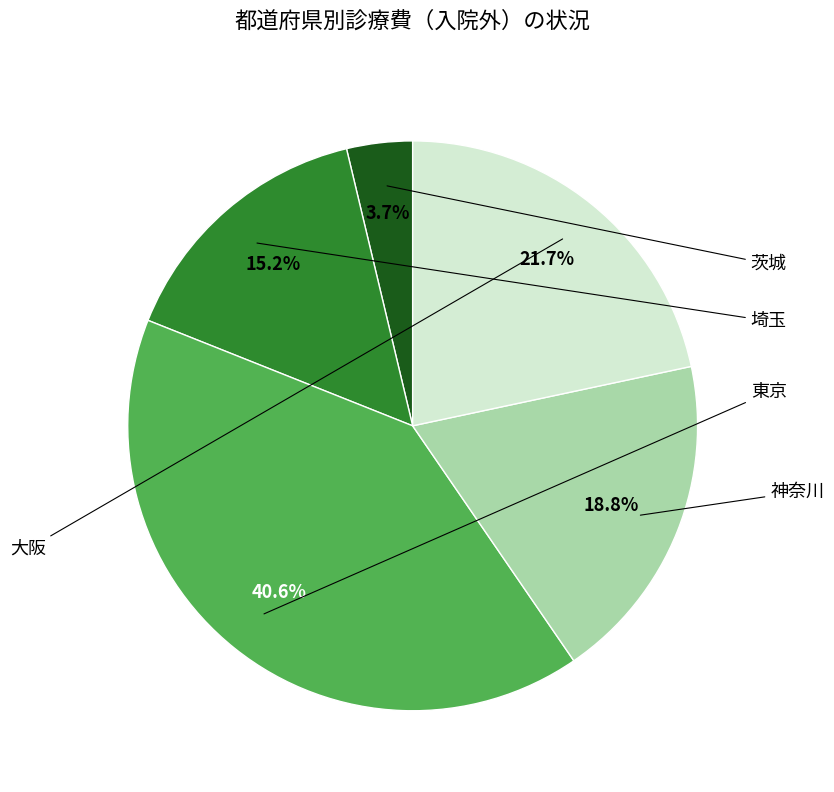

Is there any slice that represents more than half of the pie?

No